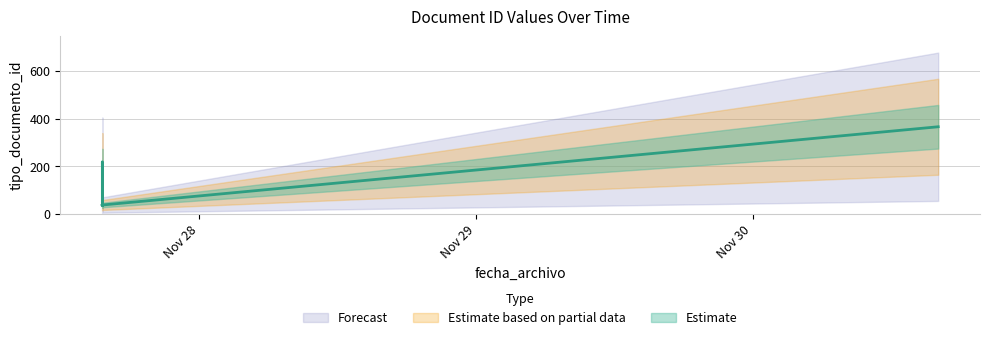

Rank the categories by value from highest to lowest.

2017-11-30 16:06:07, 2017-11-27 15:35:05, 2017-11-27 15:35:05, 2017-11-27 15:37:25, 2017-11-27 15:33:39, 2017-11-27 15:36:10, 2017-11-27 15:35:05